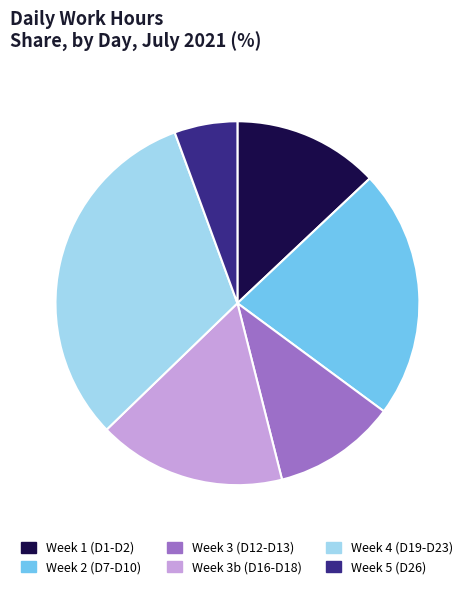

Is the sum of Week 4 (D19-D23) and Week 3b (D16-D18) greater than half?

No